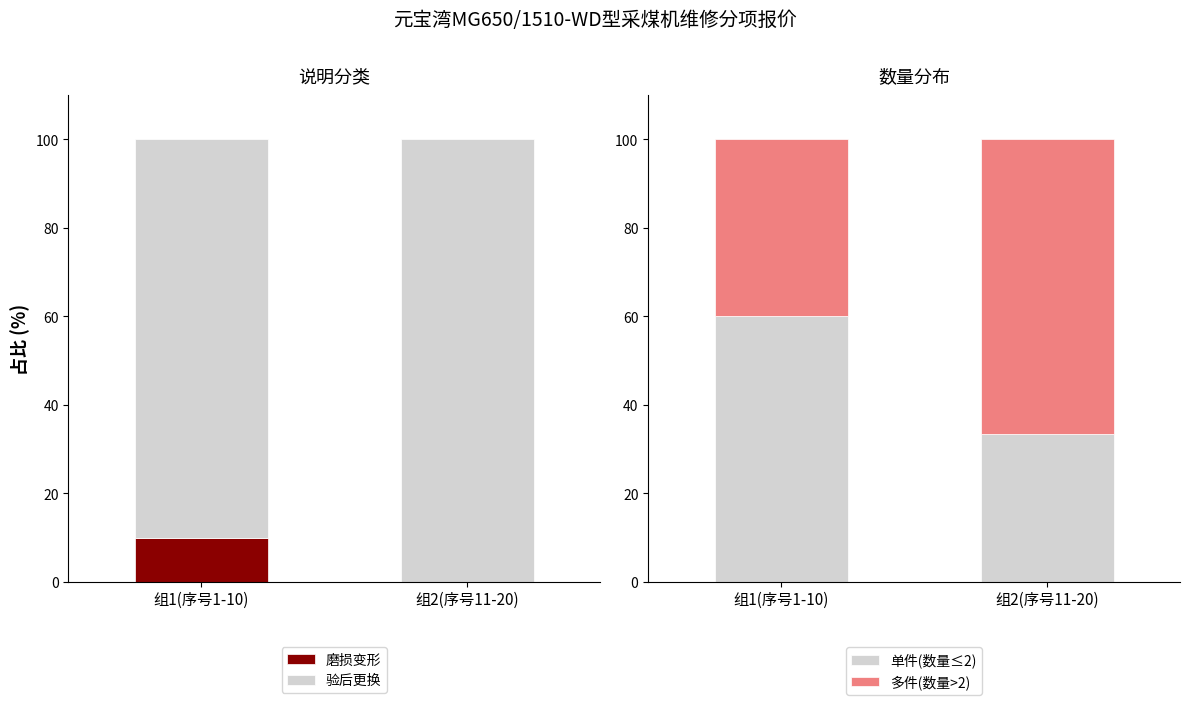

Reading left to right, list all the values displayed in this chart.

磨损变形: 10.0	0.0
验后更换: 90.0	100.0
单件(数量≤2): 60.0	33.3
多件(数量>2): 40.0	66.7